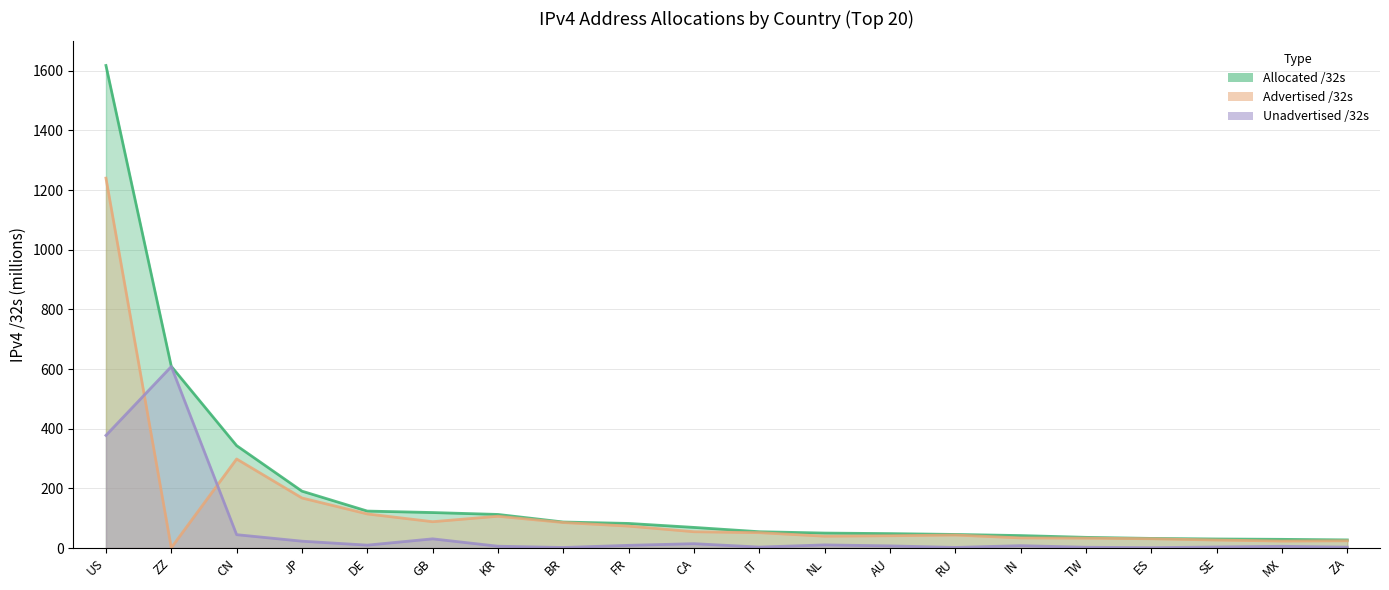

What is the difference between the second highest and minimum values in the Allocated /32s series?

582.1